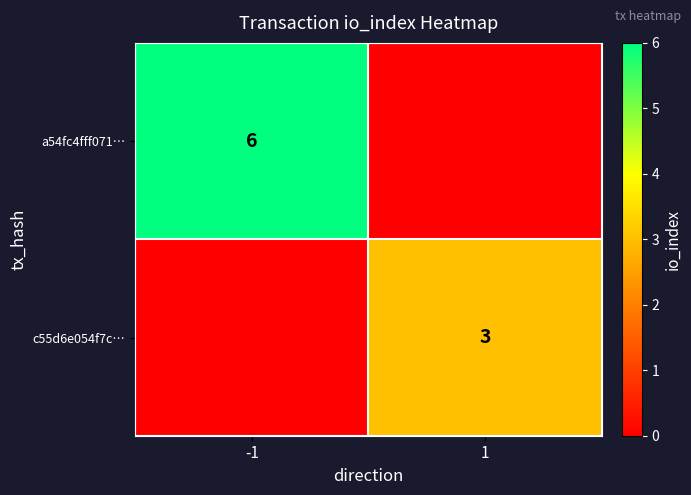

The c55d6e054f7c… series shows 3 at 1. True or false?

True